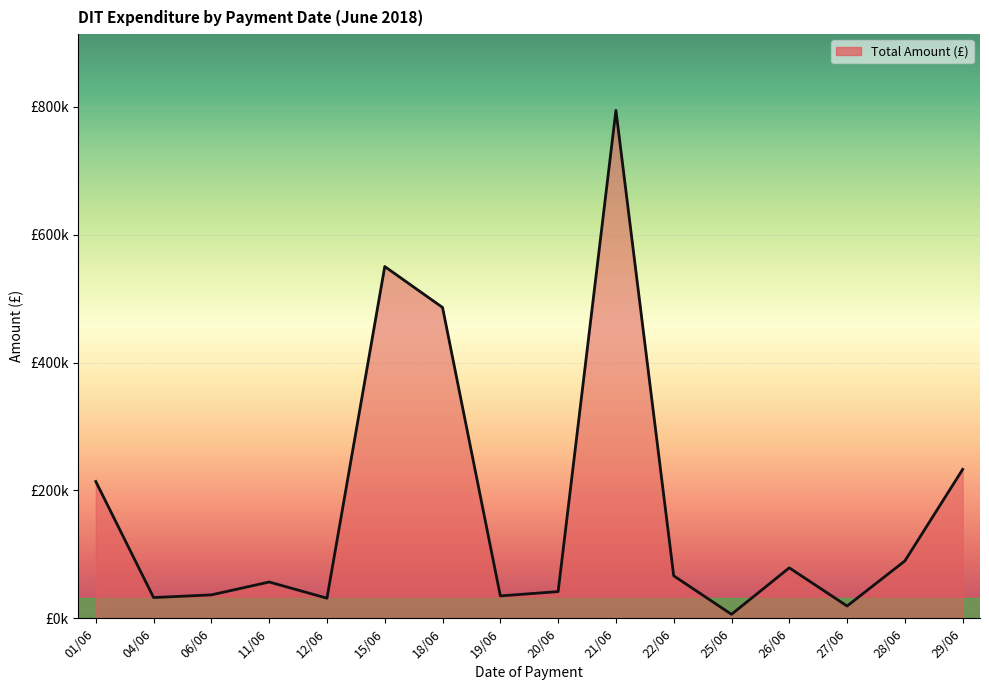

Does the chart have visible grid lines?

Yes